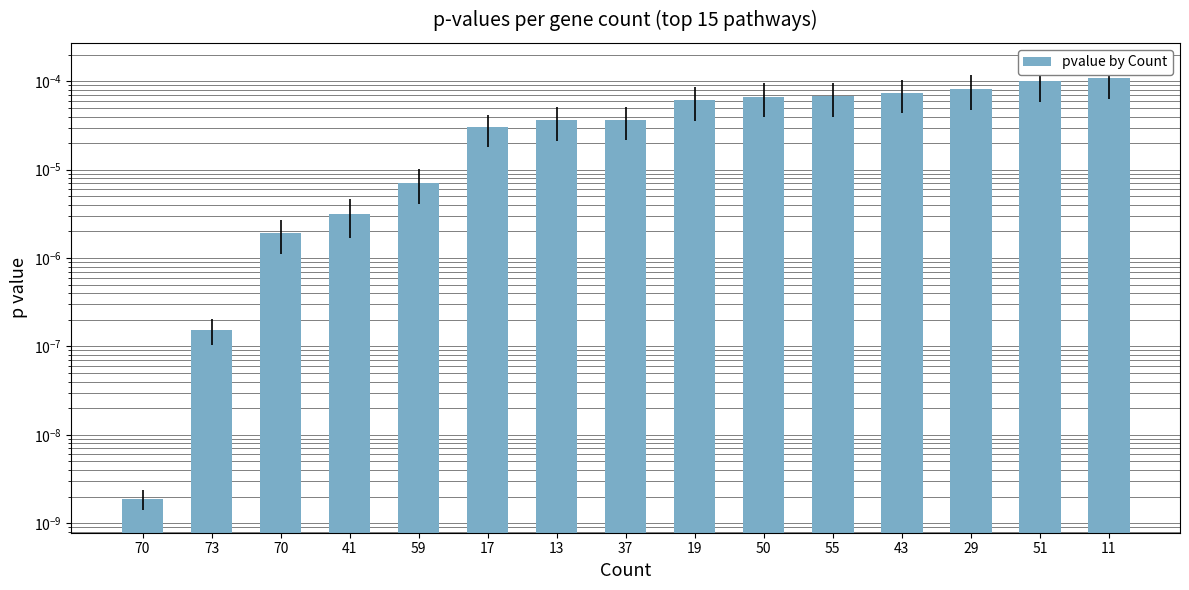

List the labels in order of value, smallest first.

70, 73, 70, 41, 59, 17, 13, 37, 19, 50, 55, 43, 29, 51, 11